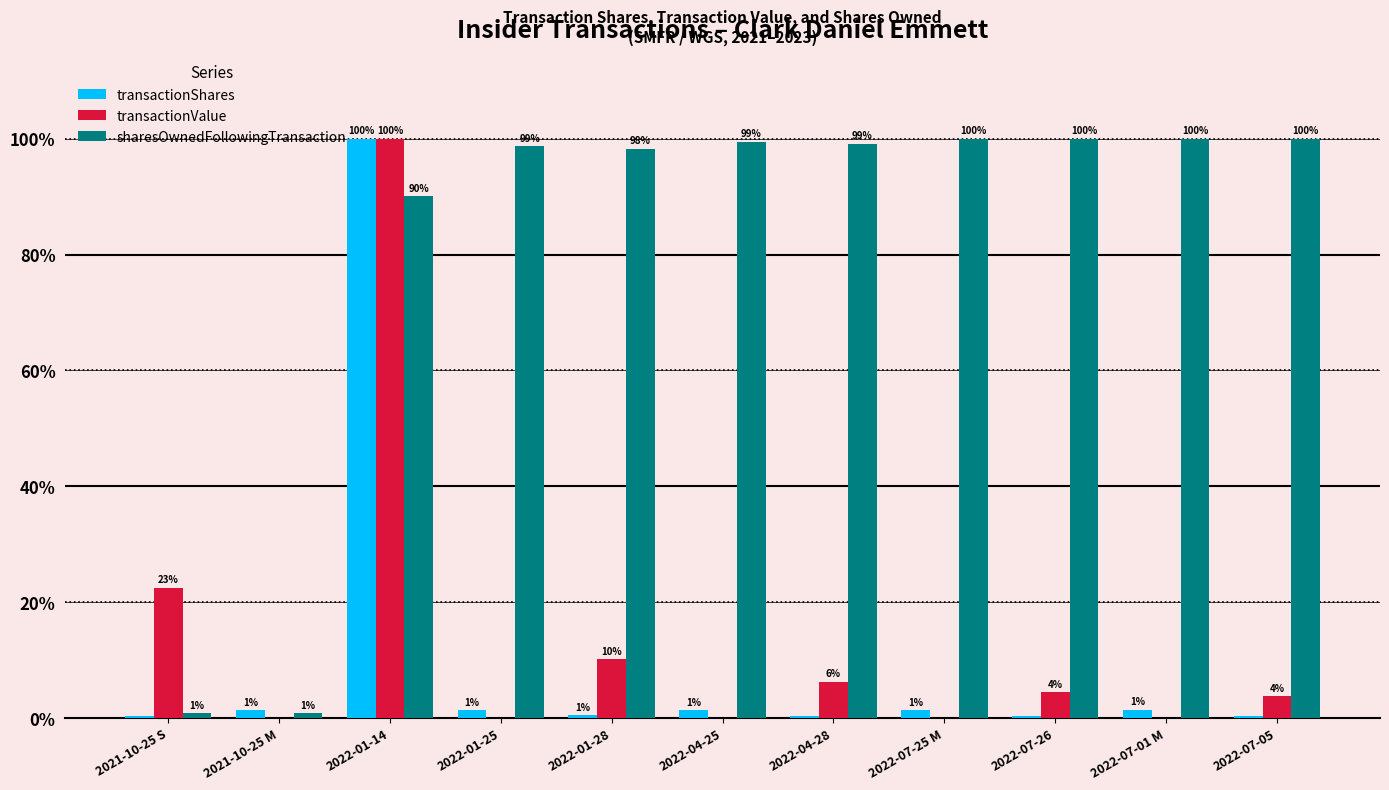

How many groups of bars are there?

11